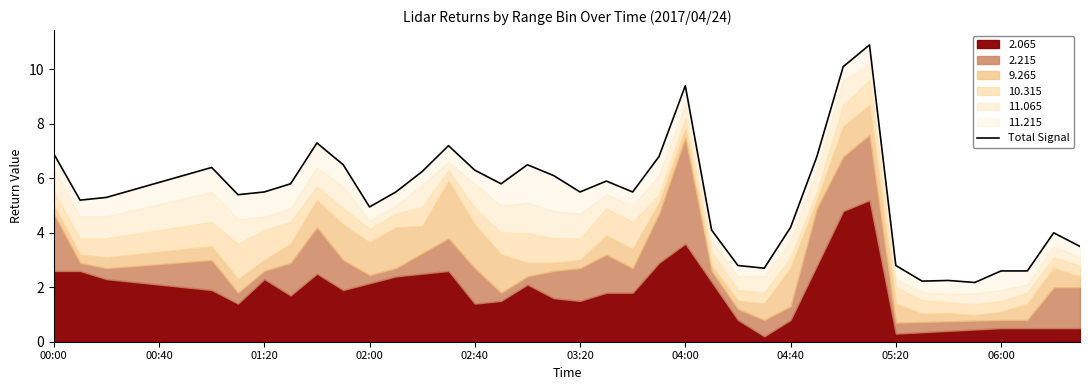

What is the difference between the values at 12 and 00:40?

0.2